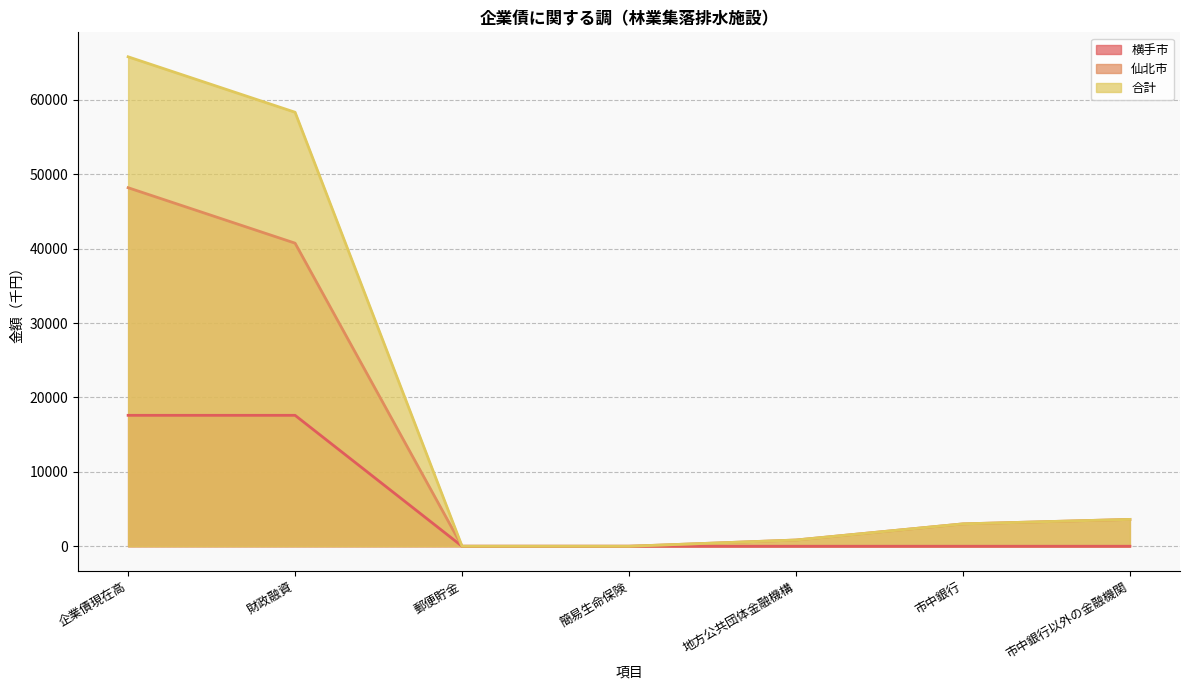

At which label does 仙北市 reach its peak?

企業債現在高